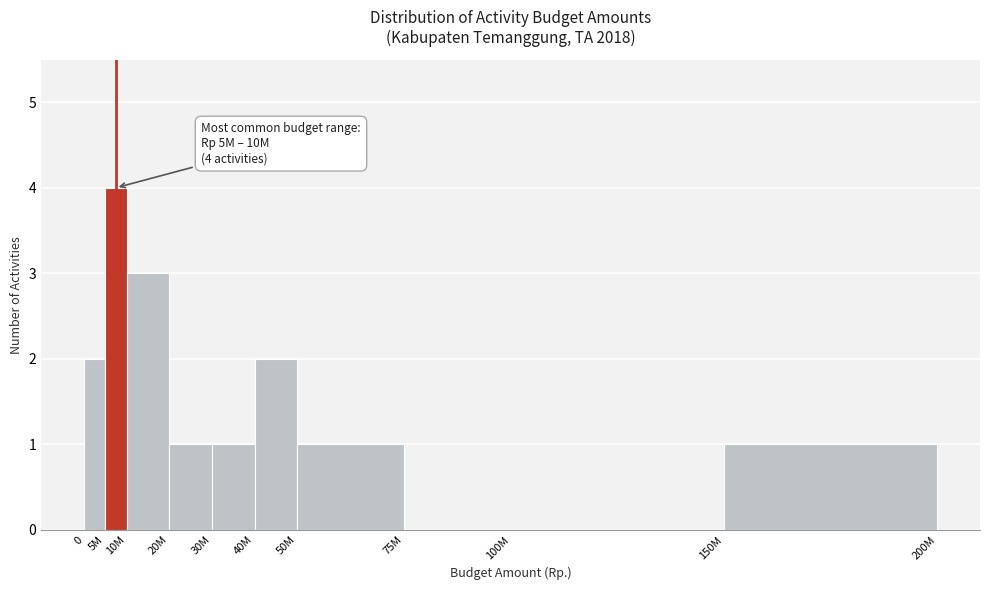

Reading left to right, list all the values displayed in this chart.

0=2	5M=4	10M=3	20M=1	30M=1	40M=2	50M=1	75M=0	100M=0	150M=1